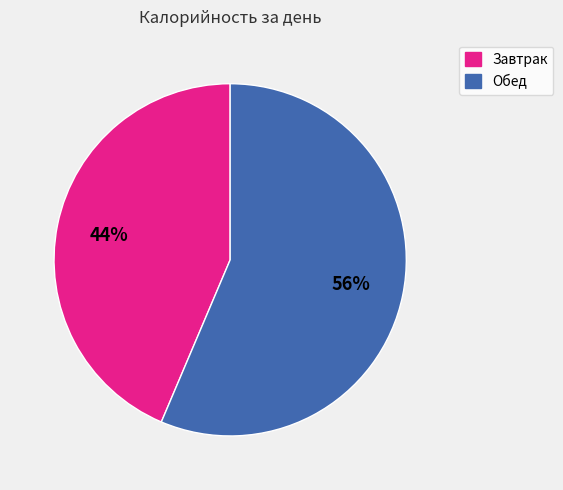

Which category has the smallest portion of the pie?

Завтрак